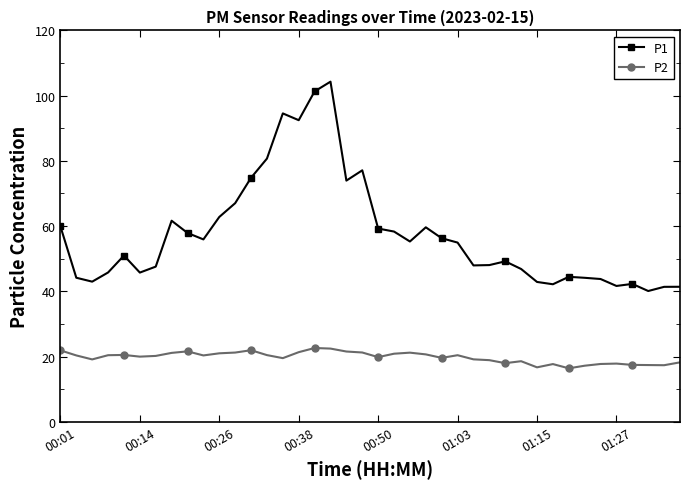

Which series has the largest range (max minus min)?

P1